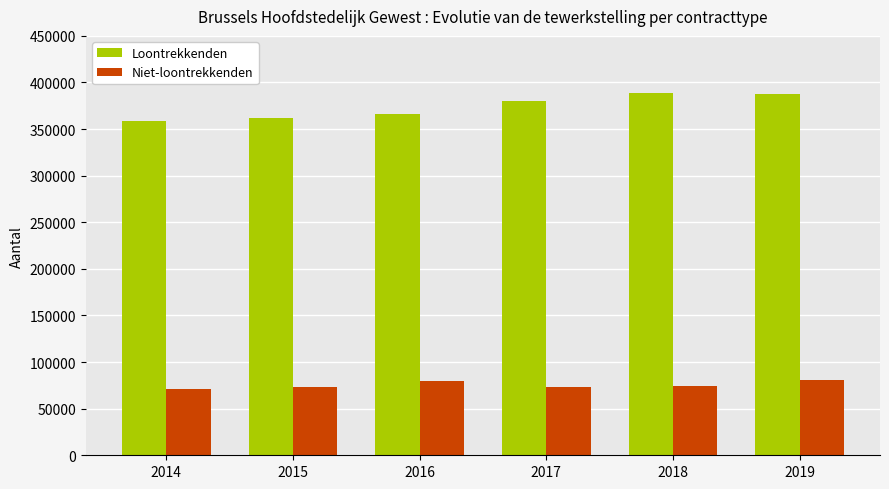

Are the bars grouped side by side (vs. stacked)?

Yes